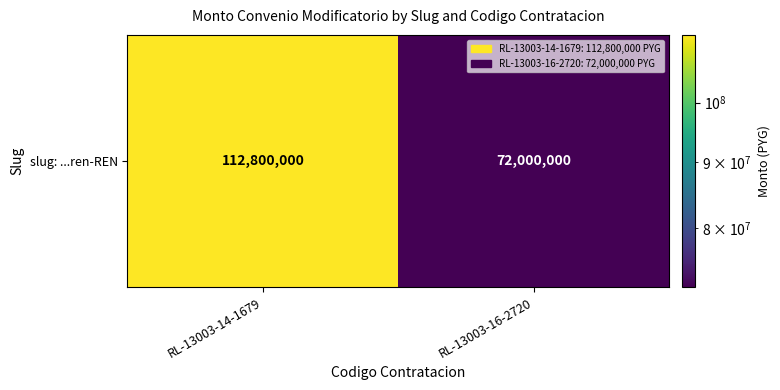

What is the ratio of the value at RL-13003-14-1679 to the value at RL-13003-16-2720?

1.6